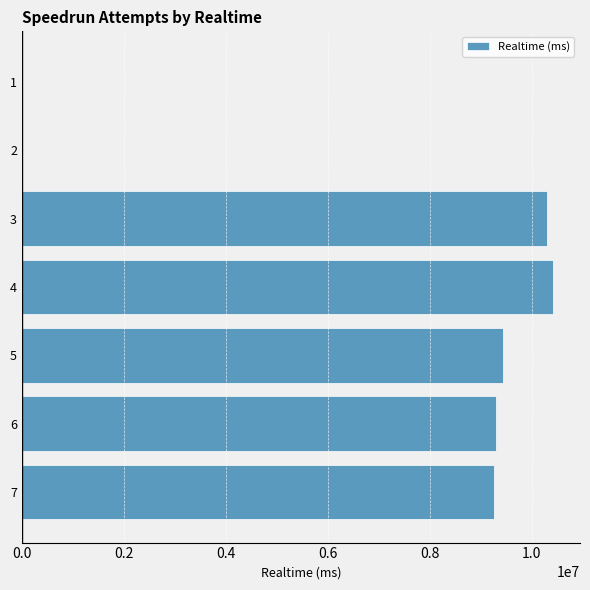

What is the sum of all values?

48693040